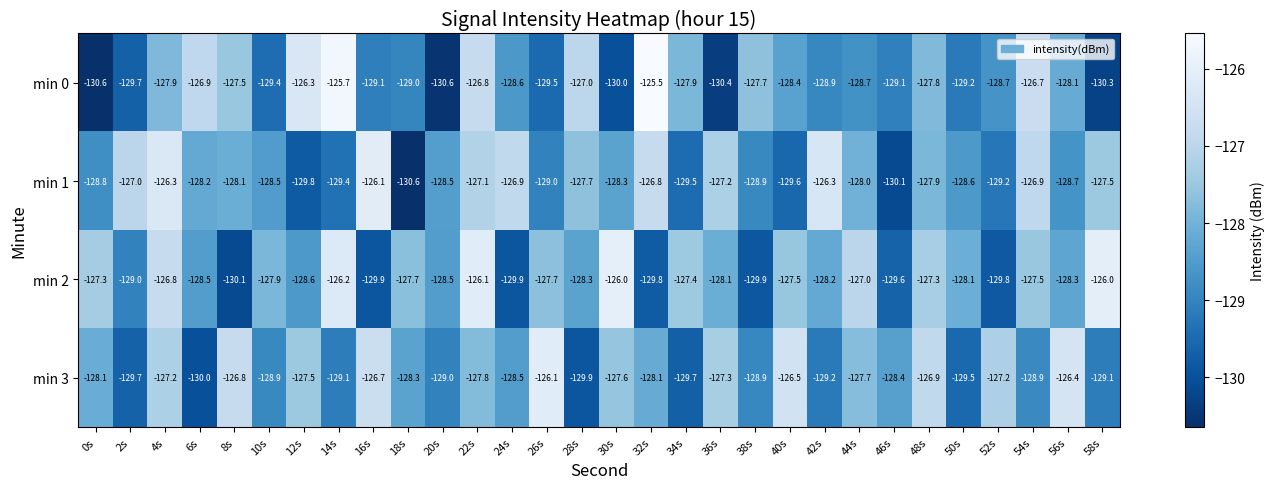

How many data points does each series have?

30